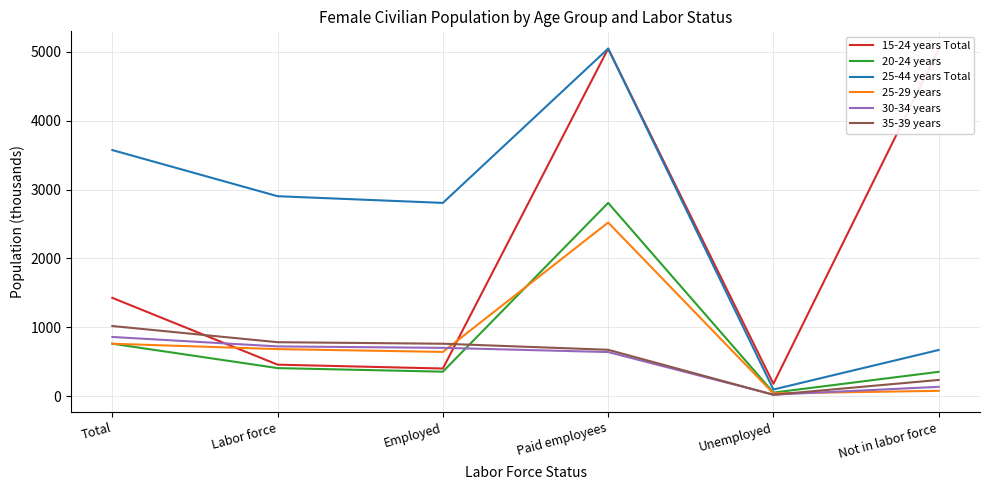

The 25-44 years Total series shows 1315 at Labor force. True or false?

False